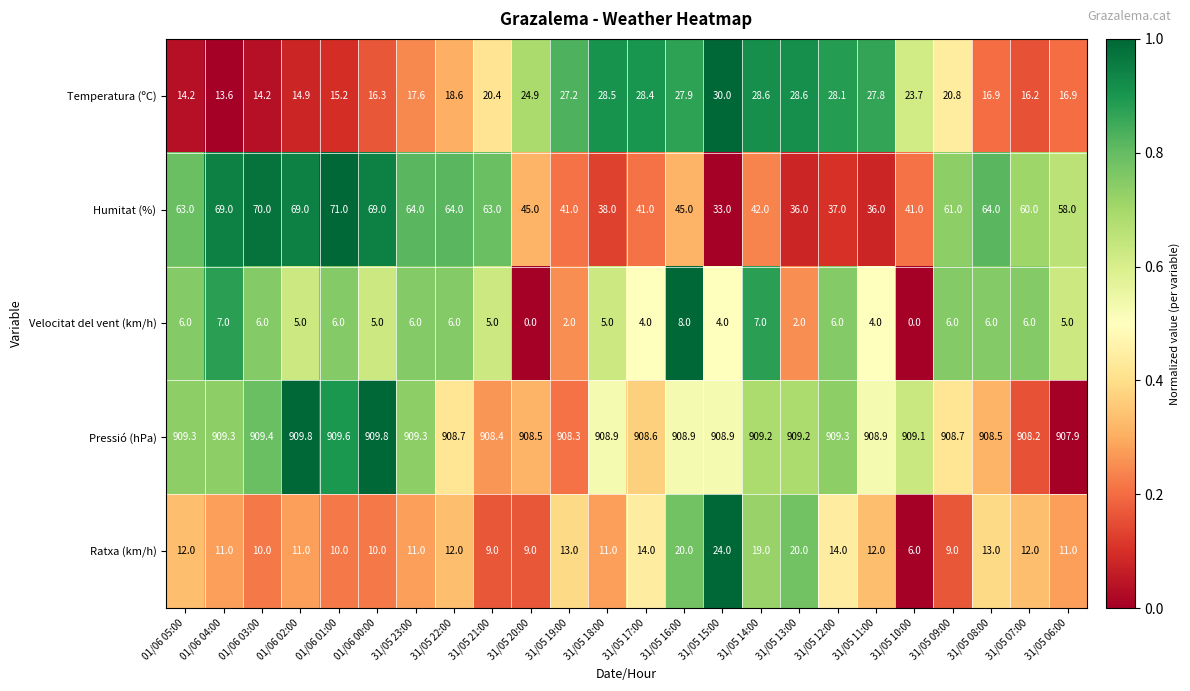

What is the total value across all series at 31/05 17:00?

996.0